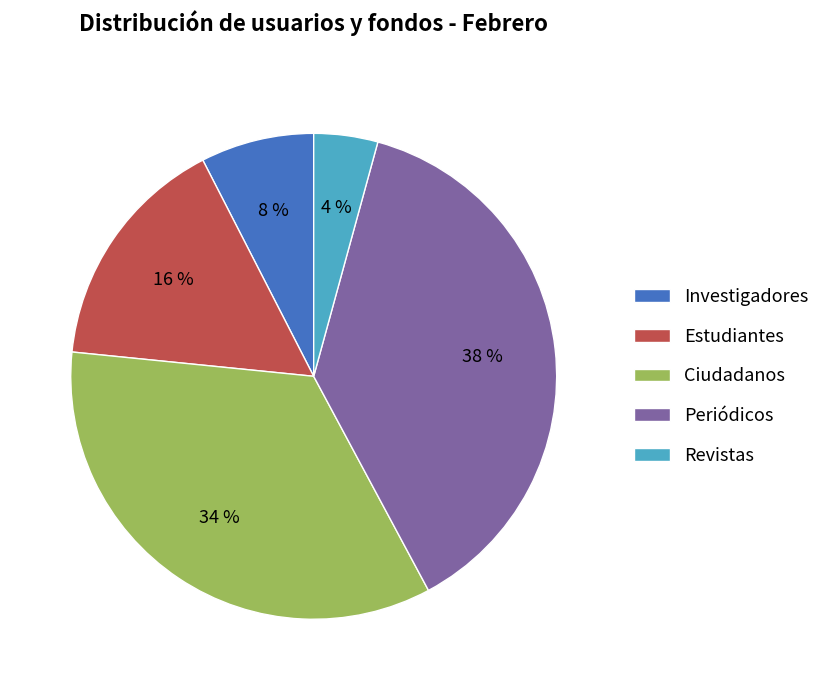

True or false: Periódicos accounts for 38% of the total.

True